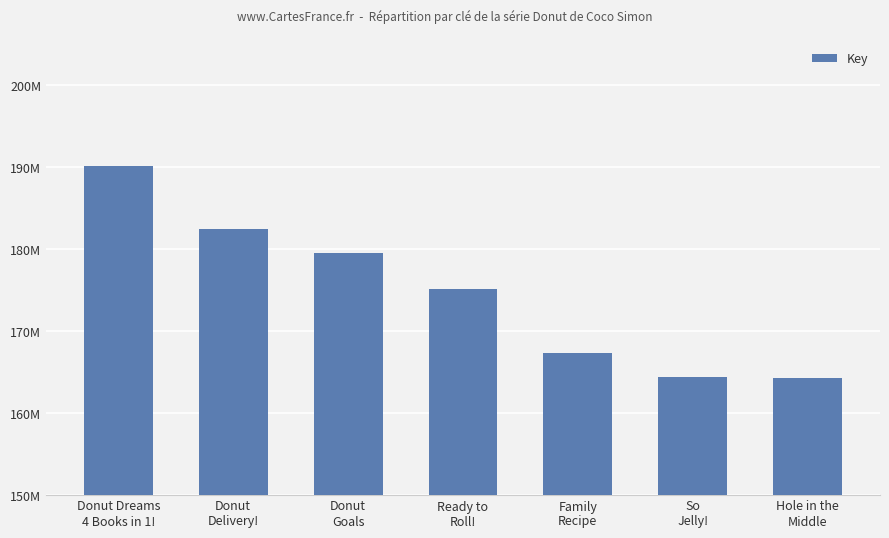

Are the bars horizontal?

No